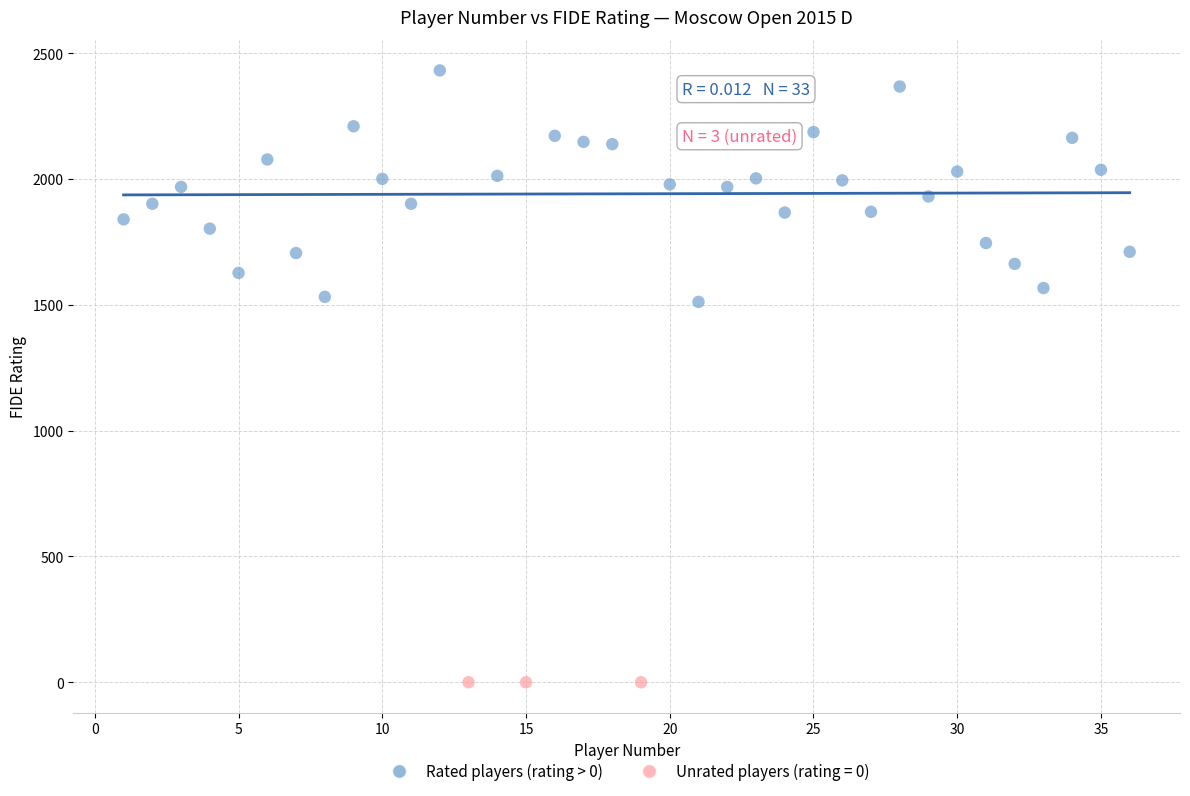

Which series reaches the minimum Y coordinate?

Unrated players (rating = 0)